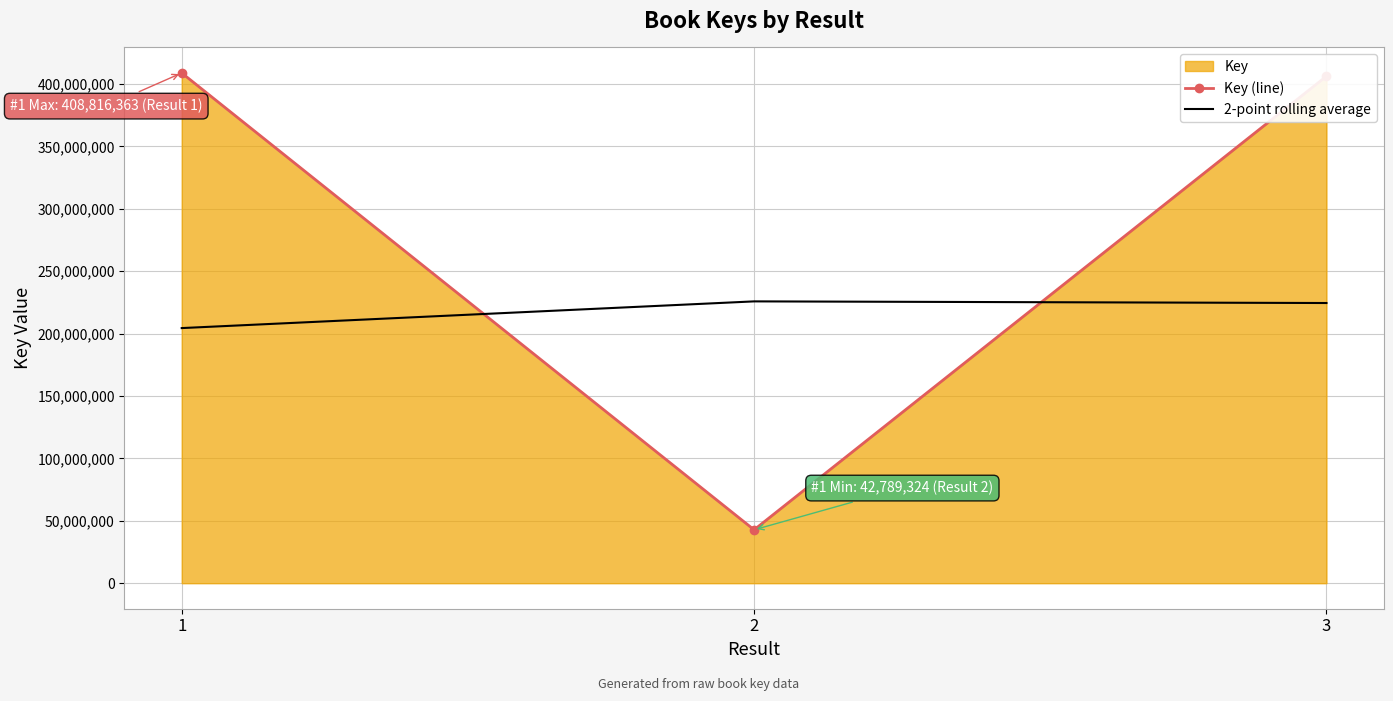

Reading left to right, transcribe all the data shown in this chart.

Key (line): 408816363.0	42789324.0	406193024.0
2-point rolling average: 204408181.5	225802843.5	224491174.0